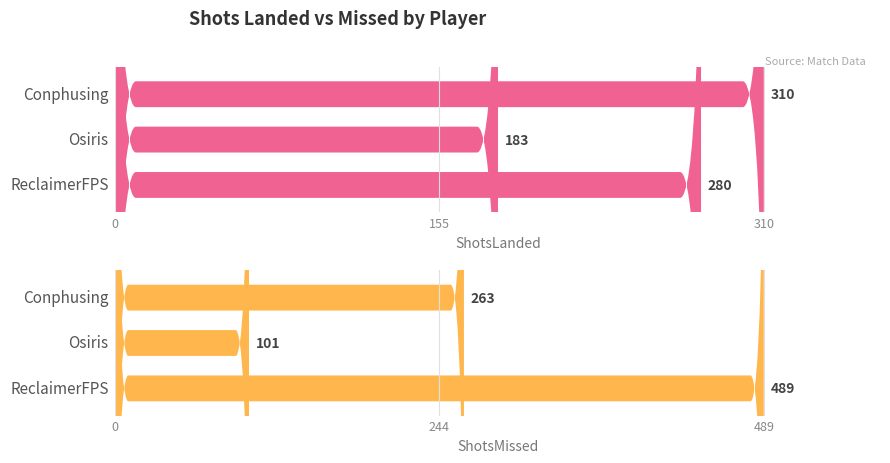

At which label does Accuracy first exceed 54?

Osiris